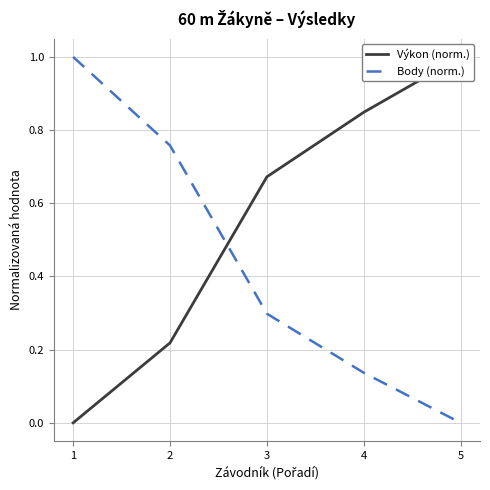

What is the total value across all series at 4?

1.0